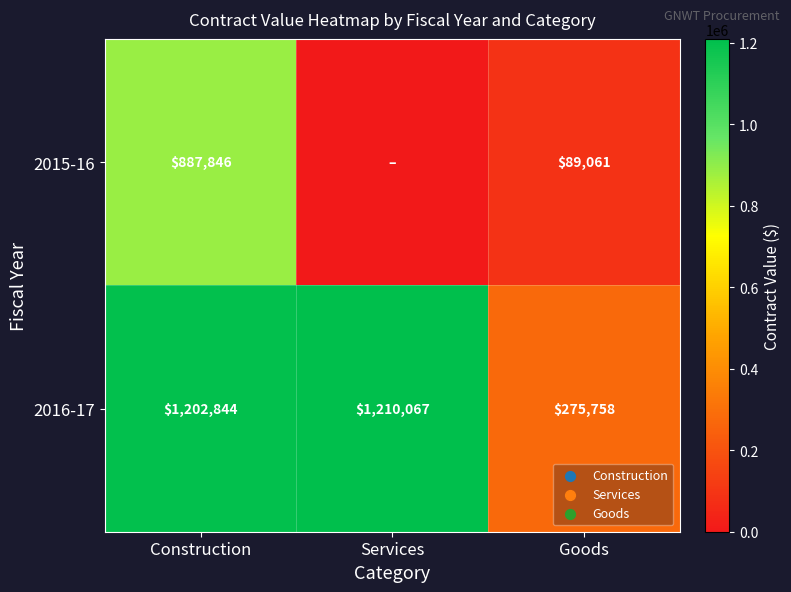

What is the difference between the 2016-17 values at Services and Construction?

7223